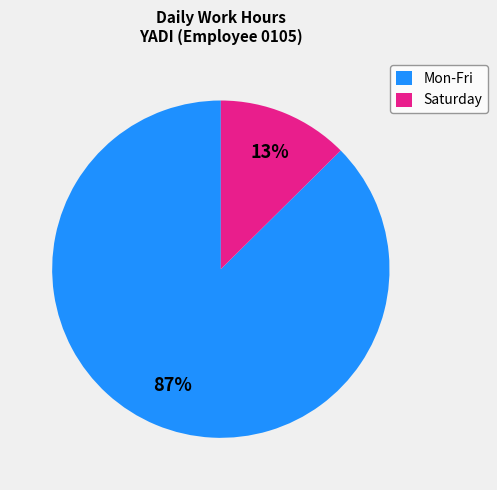

To the nearest percent, what portion does Mon-Fri represent?

87%